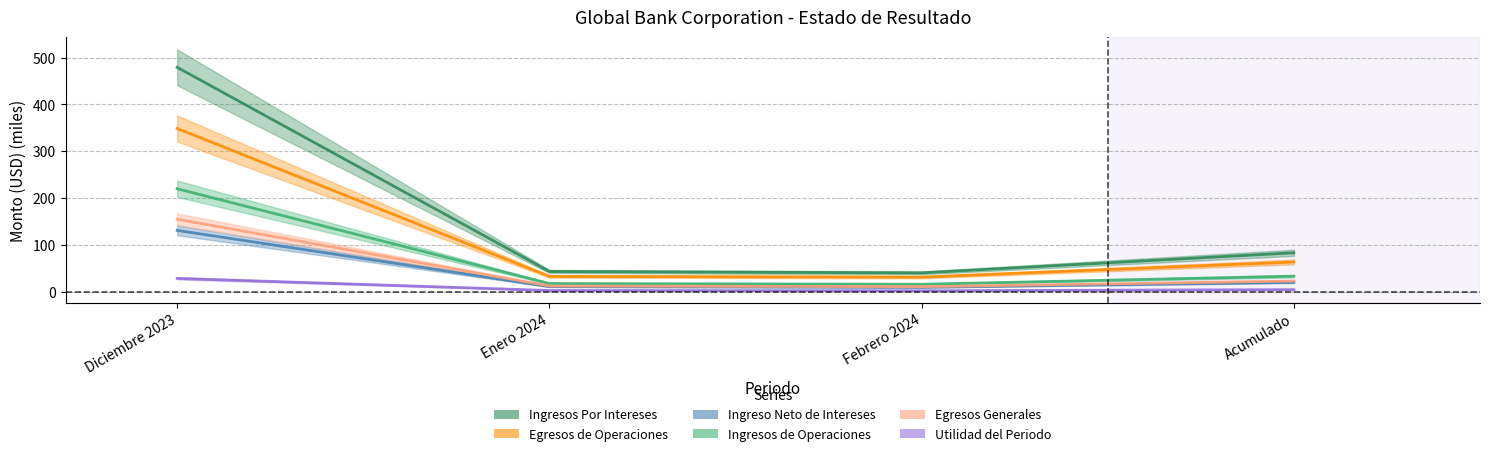

The Ingresos de Operaciones series shows 32.9 at Acumulado. True or false?

True